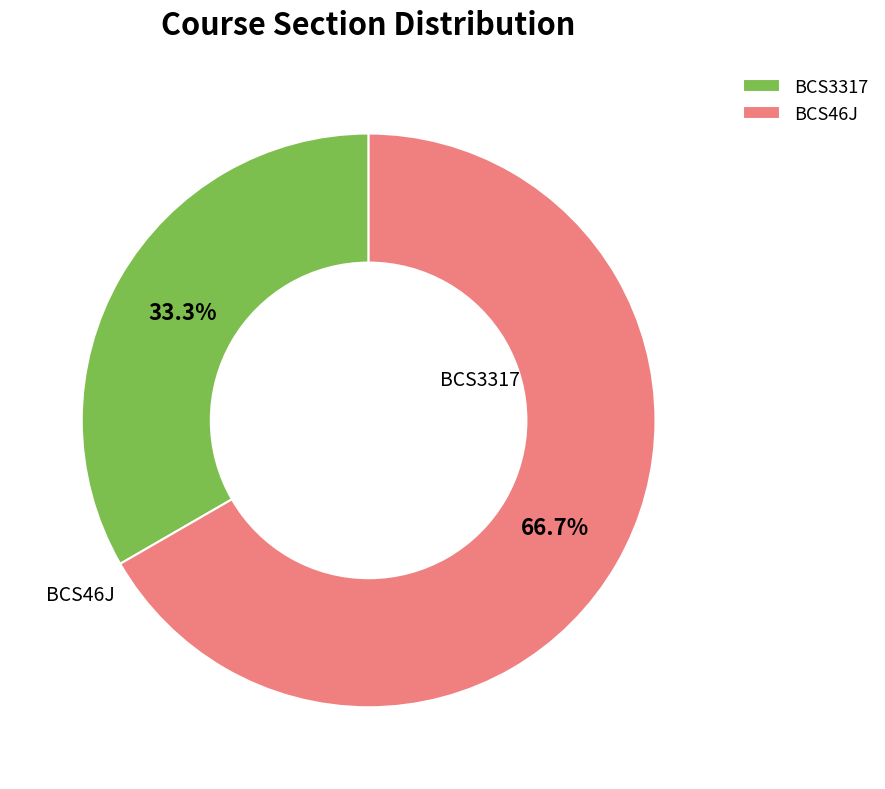

Is the sum of BCS46J and BCS3317 greater than half?

Yes